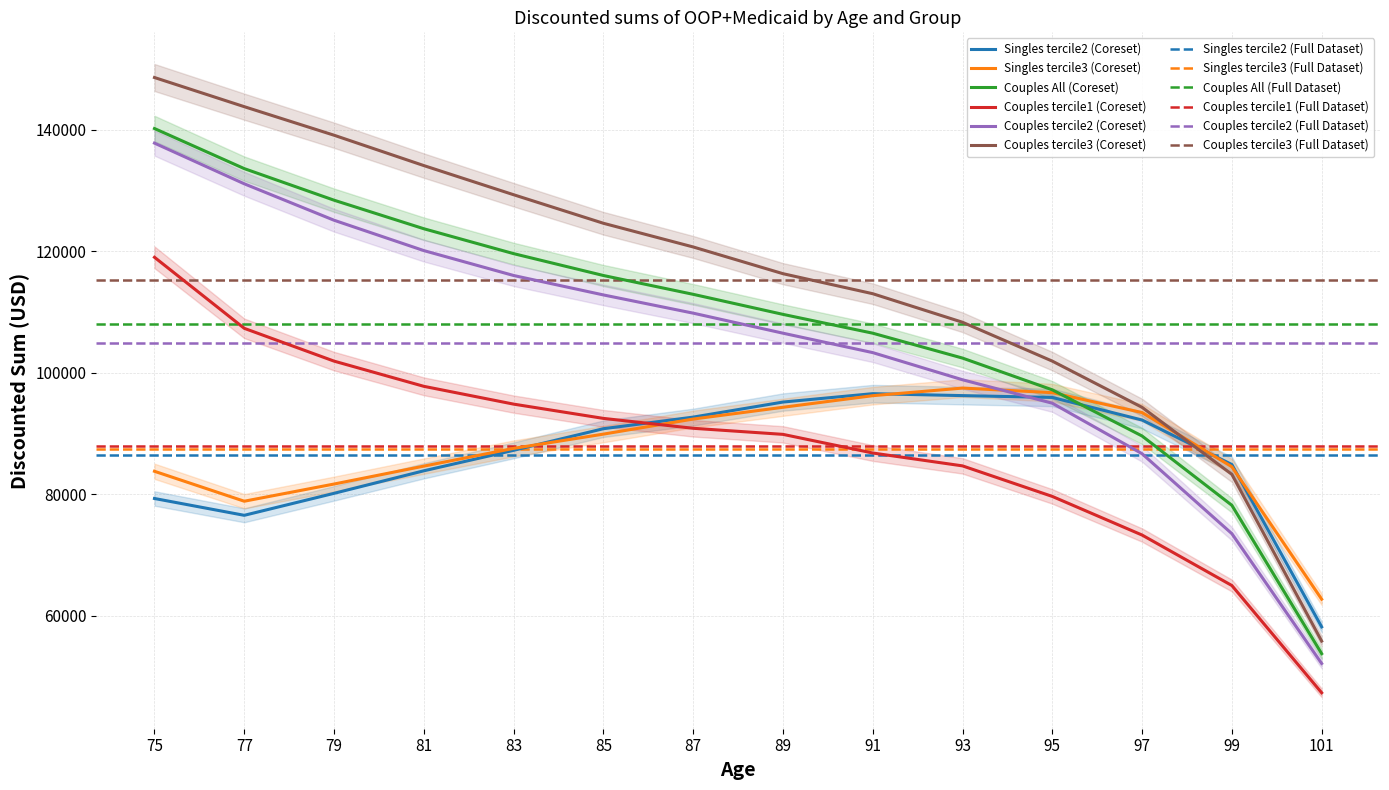

Which series has the largest range (max minus min)?

Couples tercile3